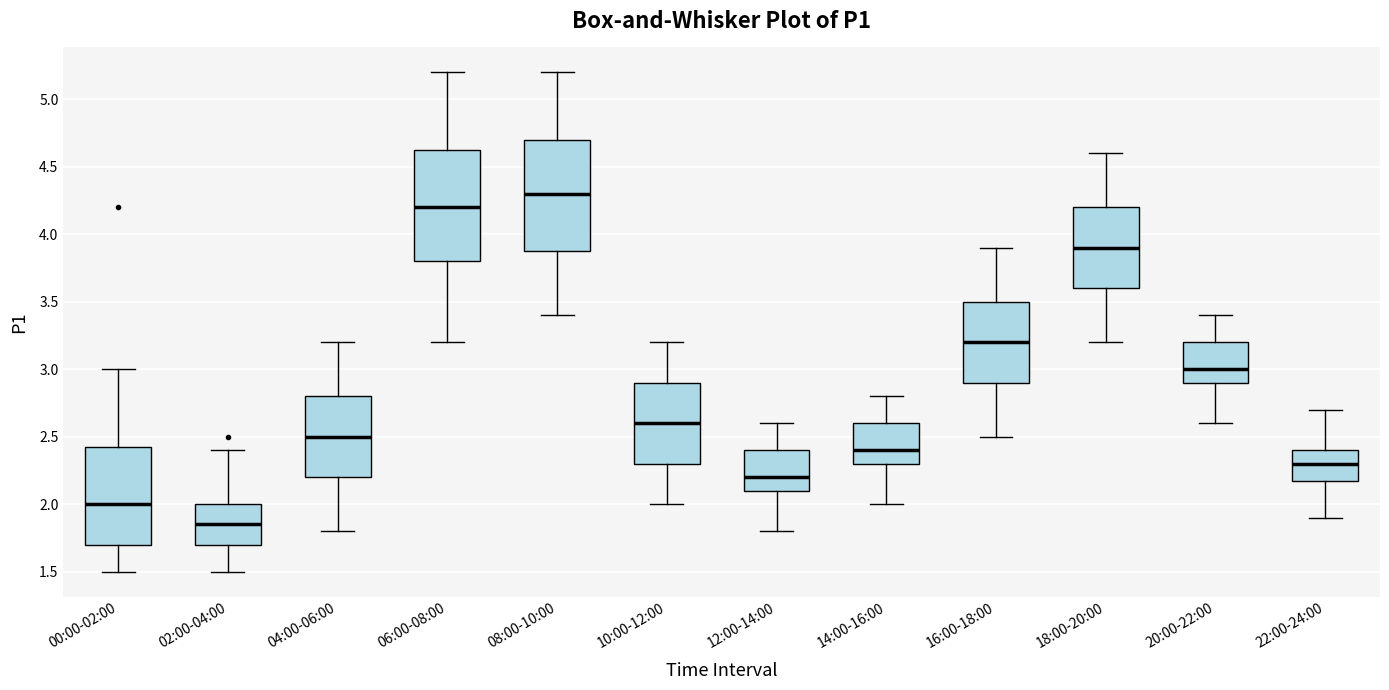

Reading left to right, read every box against the y-axis: the position of its median line, the range the box covers, and the ends of its whiskers. The values are not printed on the chart, so give them approximately, as read against the axis.

00:00-02:00: median 2.00, box 1.70 to 2.45, whiskers 1.50 to 3.00
02:00-04:00: median 1.85, box 1.70 to 2.00, whiskers 1.50 to 2.40
04:00-06:00: median 2.50, box 2.20 to 2.80, whiskers 1.80 to 3.20
06:00-08:00: median 4.20, box 3.80 to 4.65, whiskers 3.20 to 5.20
08:00-10:00: median 4.30, box 3.90 to 4.70, whiskers 3.40 to 5.20
10:00-12:00: median 2.60, box 2.30 to 2.90, whiskers 2.00 to 3.20
12:00-14:00: median 2.20, box 2.10 to 2.40, whiskers 1.80 to 2.60
14:00-16:00: median 2.40, box 2.30 to 2.60, whiskers 2.00 to 2.80
16:00-18:00: median 3.20, box 2.90 to 3.50, whiskers 2.50 to 3.90
18:00-20:00: median 3.90, box 3.60 to 4.20, whiskers 3.20 to 4.60
20:00-22:00: median 3.00, box 2.90 to 3.20, whiskers 2.60 to 3.40
22:00-24:00: median 2.30, box 2.20 to 2.40, whiskers 1.90 to 2.70